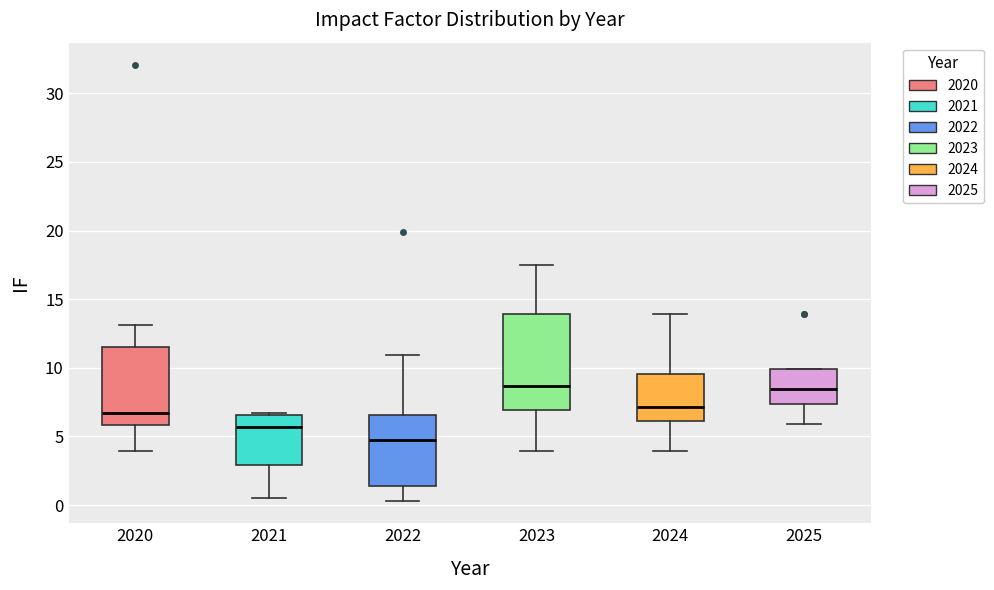

Reading left to right, read every box against the y-axis: the position of its median line, the range the box covers, and the ends of its whiskers. The values are not printed on the chart, so give them approximately, as read against the axis.

2020: median 6.5, box 6.0 to 11.5, whiskers 4.0 to 13.0
2021: median 5.5, box 3.0 to 6.5, whiskers 0.5 to 6.5
2022: median 5.0, box 1.5 to 6.5, whiskers 0.5 to 11.0
2023: median 8.5, box 7.0 to 14.0, whiskers 4.0 to 17.5
2024: median 7.0, box 6.0 to 9.5, whiskers 4.0 to 14.0
2025: median 8.5, box 7.5 to 10.0, whiskers 6.0 to 10.0